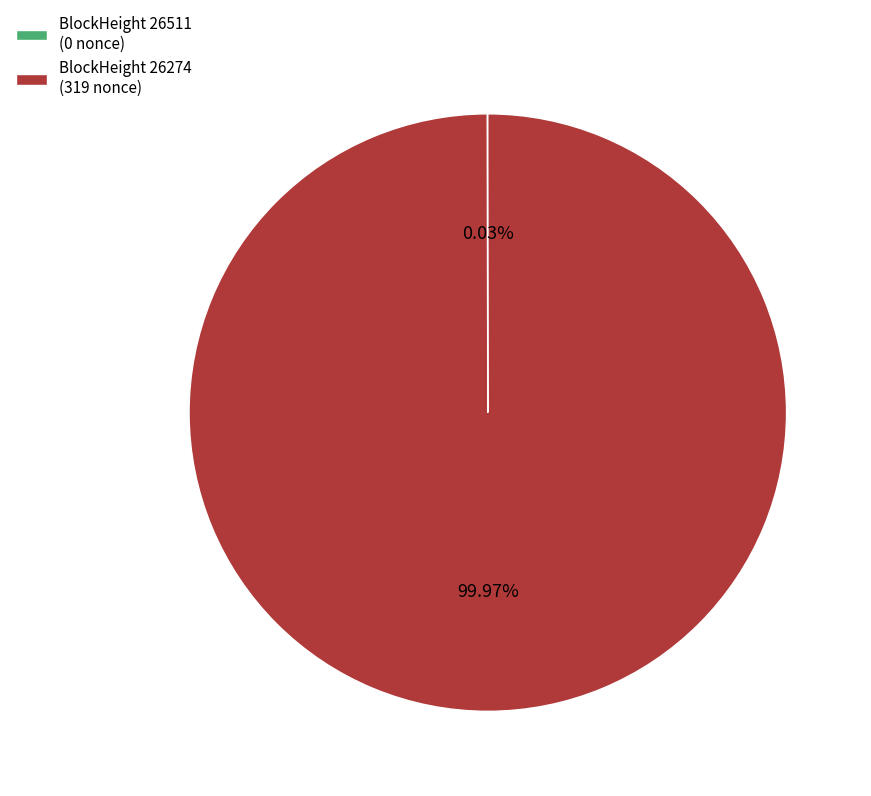

What is the majority slice?

BlockHeight 26274 (319 nonce)